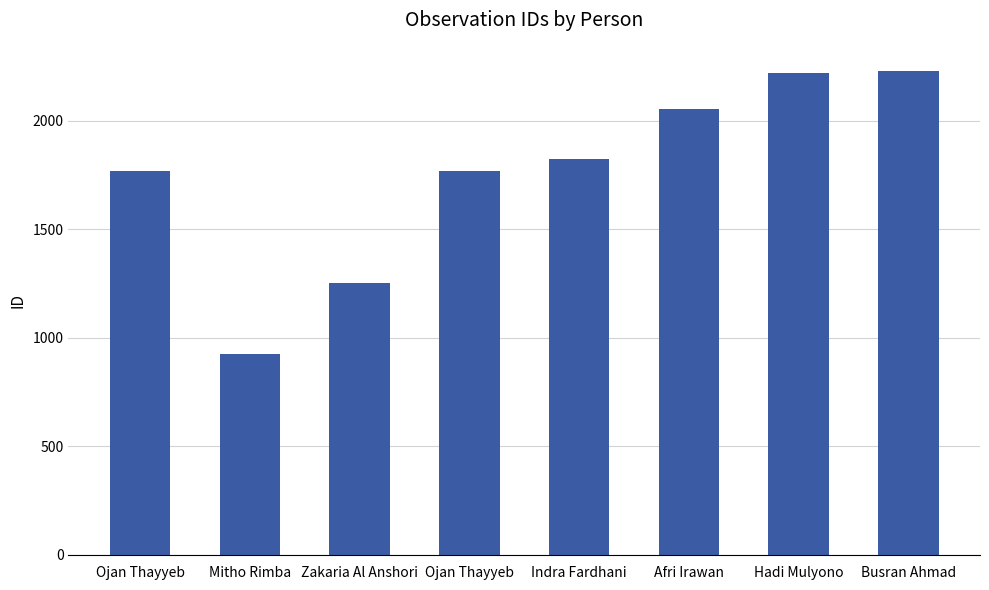

Are the bars horizontal?

No